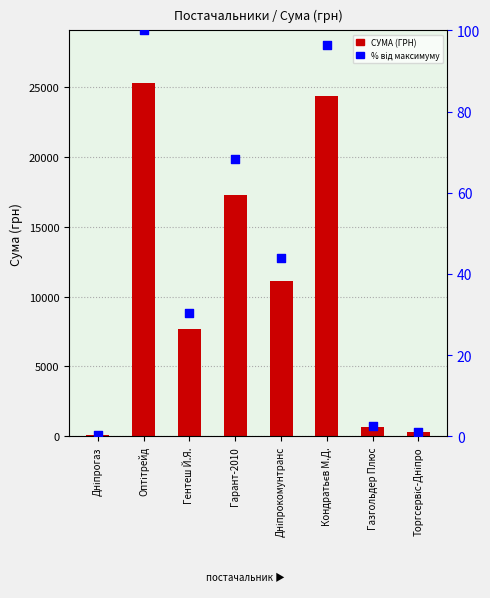

What is the total value across all series at Газгольдер Плюс?

672.7